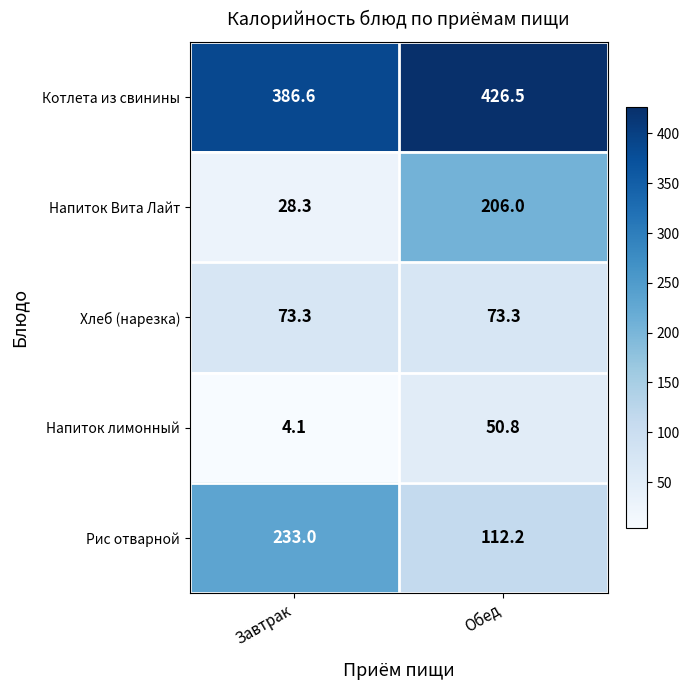

What is the sum of the Напиток лимонный values at Завтрак and Обед?

54.9